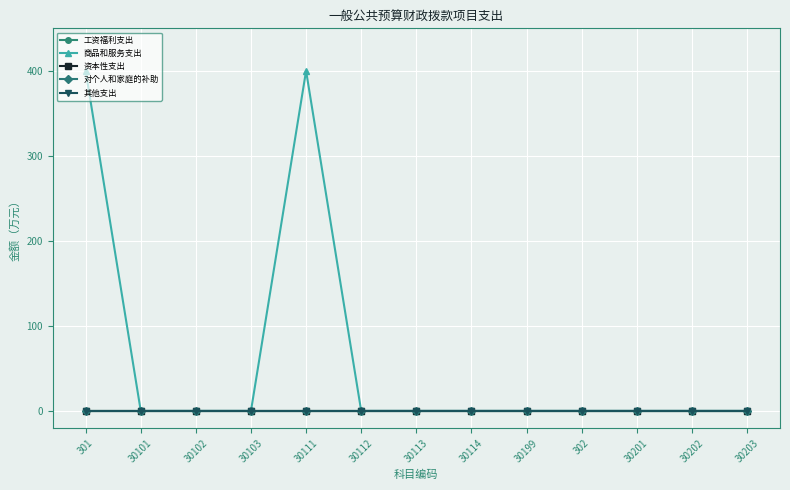

Which series changed the most between 302 and 30201?

工资福利支出